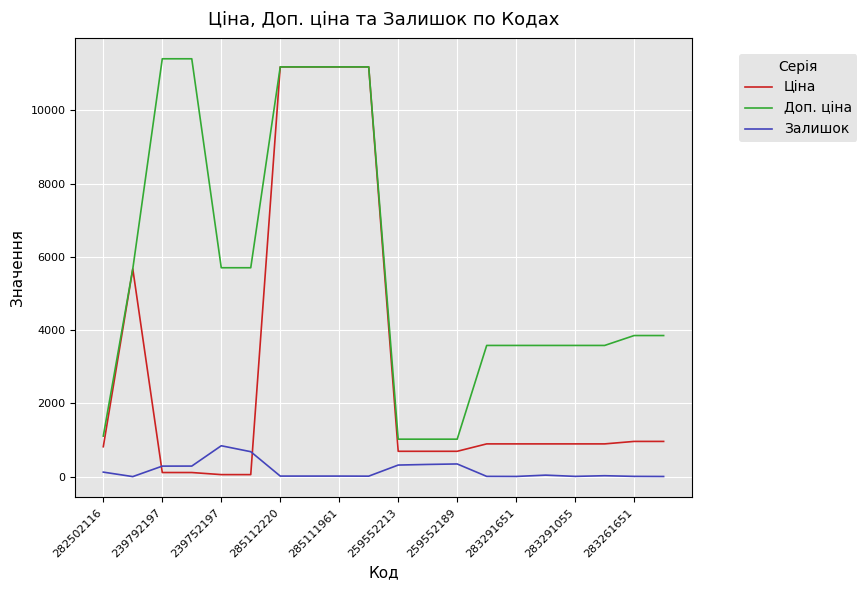

Which series has the widest spread of values?

Ціна